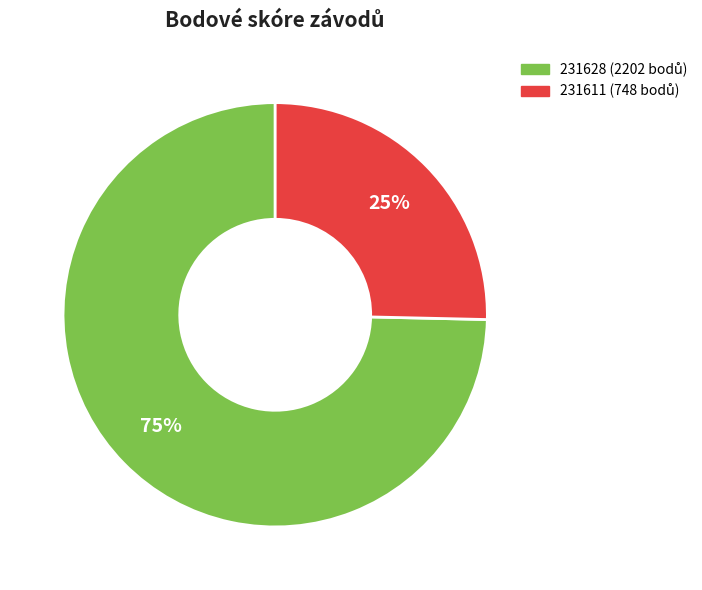

To the nearest percent, what percentage of the pie is 231611?

25%